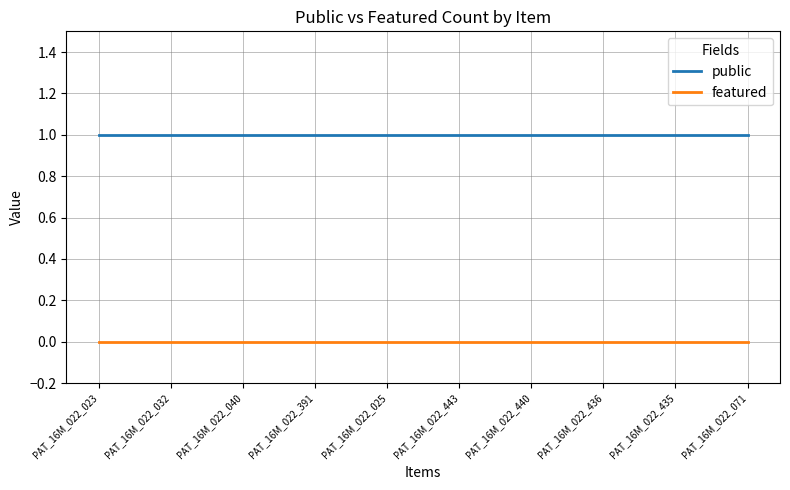

How many distinct data groups are displayed?

2